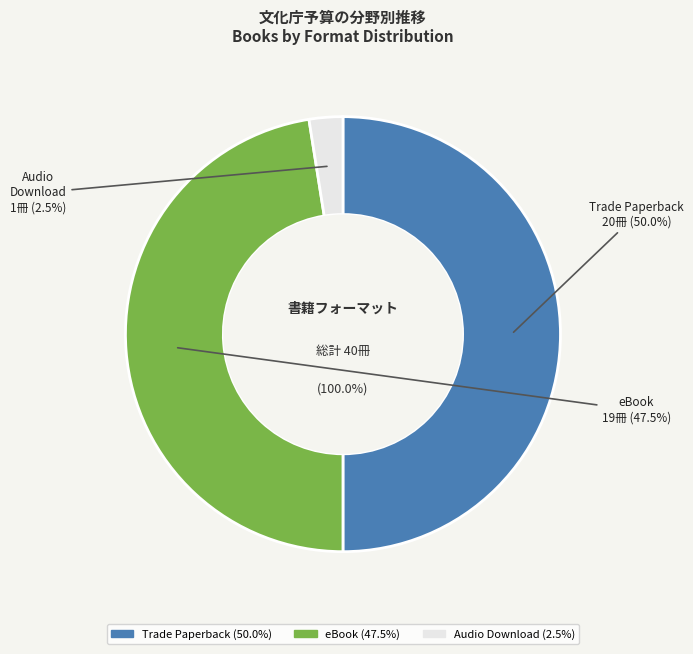

Is it true that Trade Paperback is 50% of the pie?

True